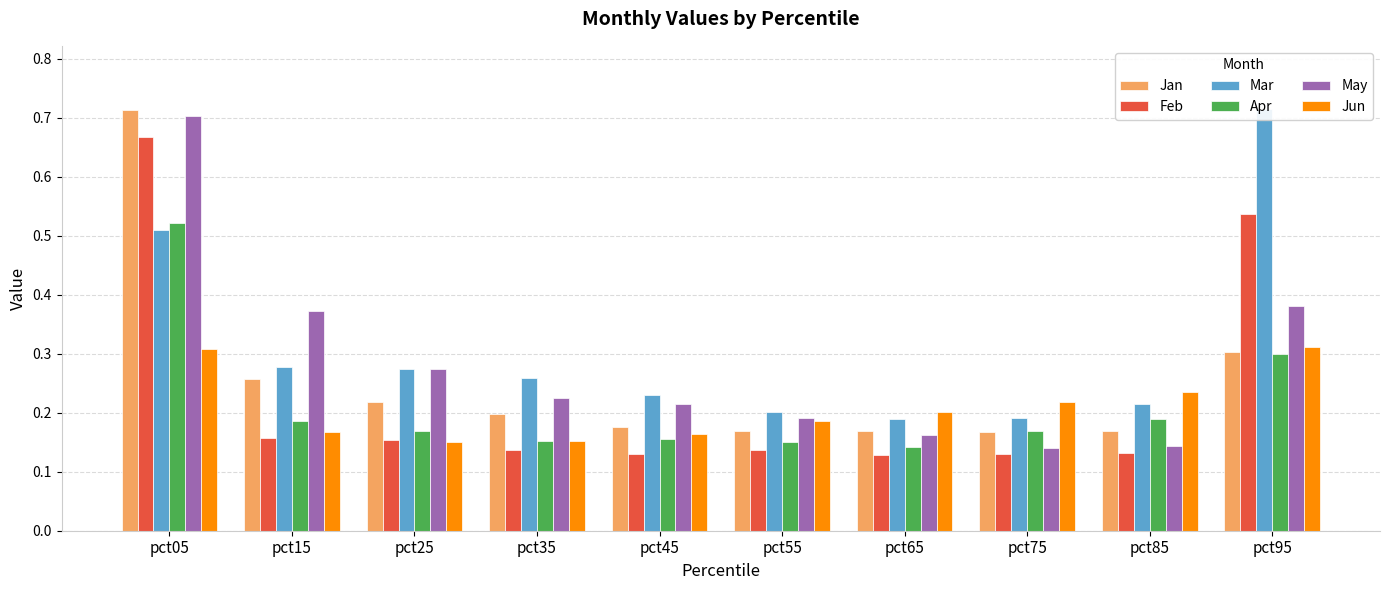

The value of Jan at pct15 is 0.3. True or false?

True